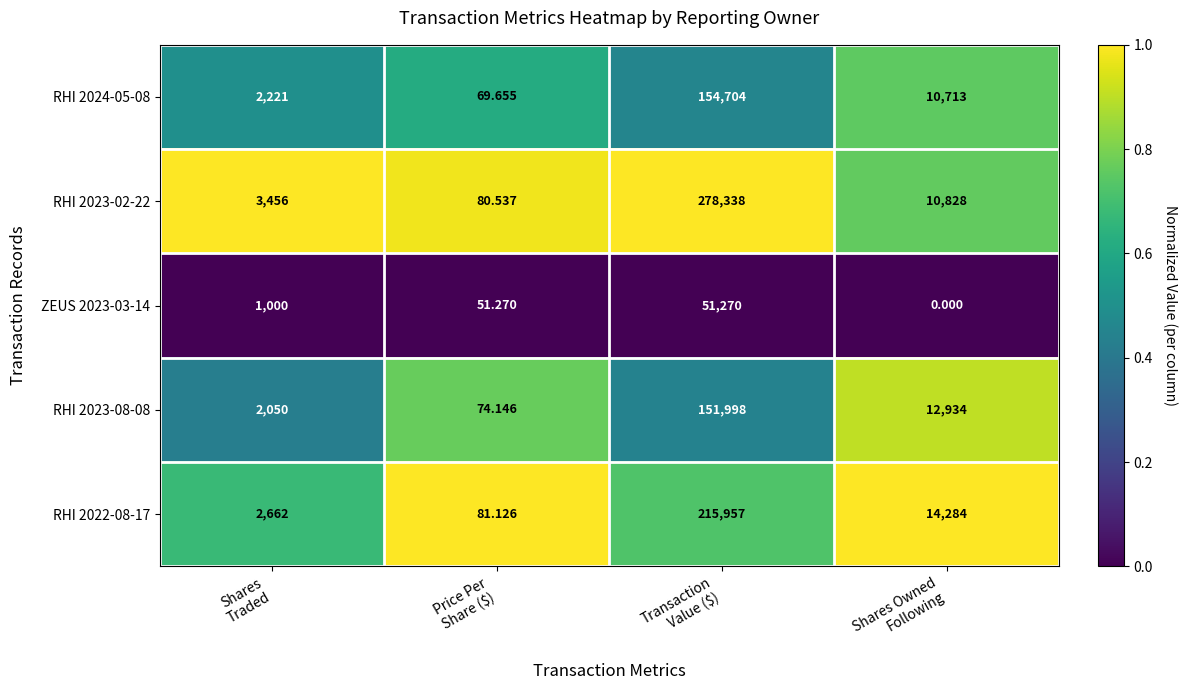

What is the maximum value shown in the chart?

278338.0